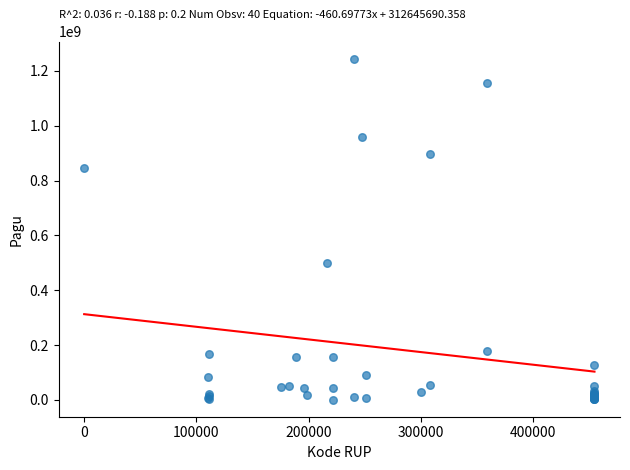

What Y value in the scatter plot is closest to 622840000?

499932000